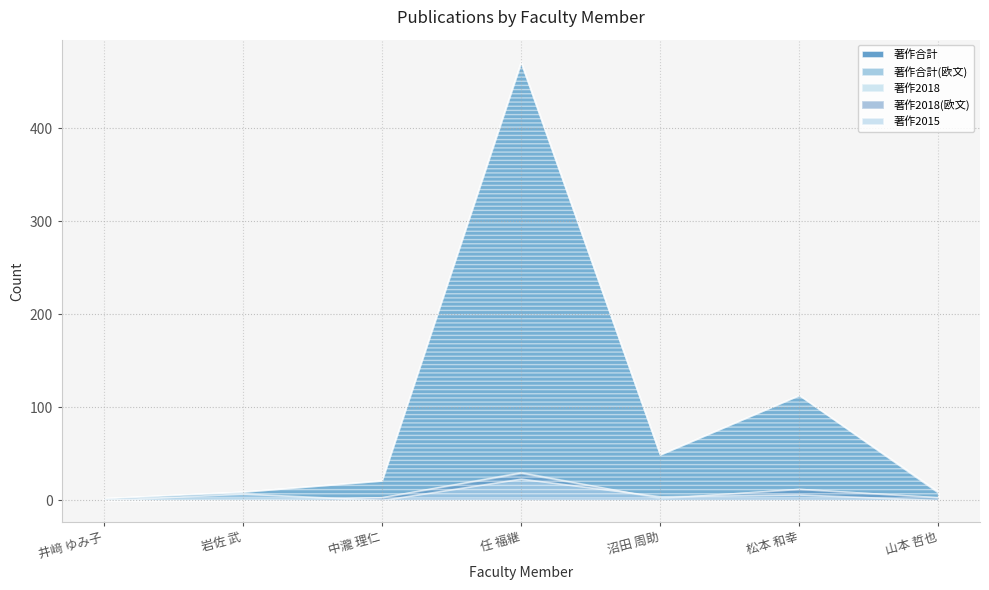

Reading left to right, extract all data points from this chart.

著作合計: 井﨑 ゆみ子=2	岩佐 武=9	中瀧 理仁=21	任 福継=472	沼田 周助=49	松本 和幸=113	山本 哲也=9
著作合計(欧文): 井﨑 ゆみ子=2	岩佐 武=9	中瀧 理仁=21	任 福継=471	沼田 周助=49	松本 和幸=113	山本 哲也=8
著作2018: 井﨑 ゆみ子=0	岩佐 武=0	中瀧 理仁=3	任 福継=30	沼田 周助=2	松本 和幸=12	山本 哲也=3
著作2018(欧文): 井﨑 ゆみ子=0	岩佐 武=0	中瀧 理仁=3	任 福継=29	沼田 周助=2	松本 和幸=12	山本 哲也=3
著作2015: 井﨑 ゆみ子=0	岩佐 武=7	中瀧 理仁=0	任 福継=23	沼田 周助=4	松本 和幸=6	山本 哲也=0